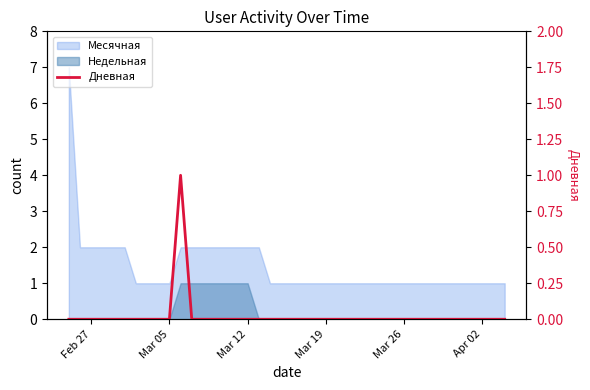

Which label corresponds to the smallest value in the chart?

Feb 27